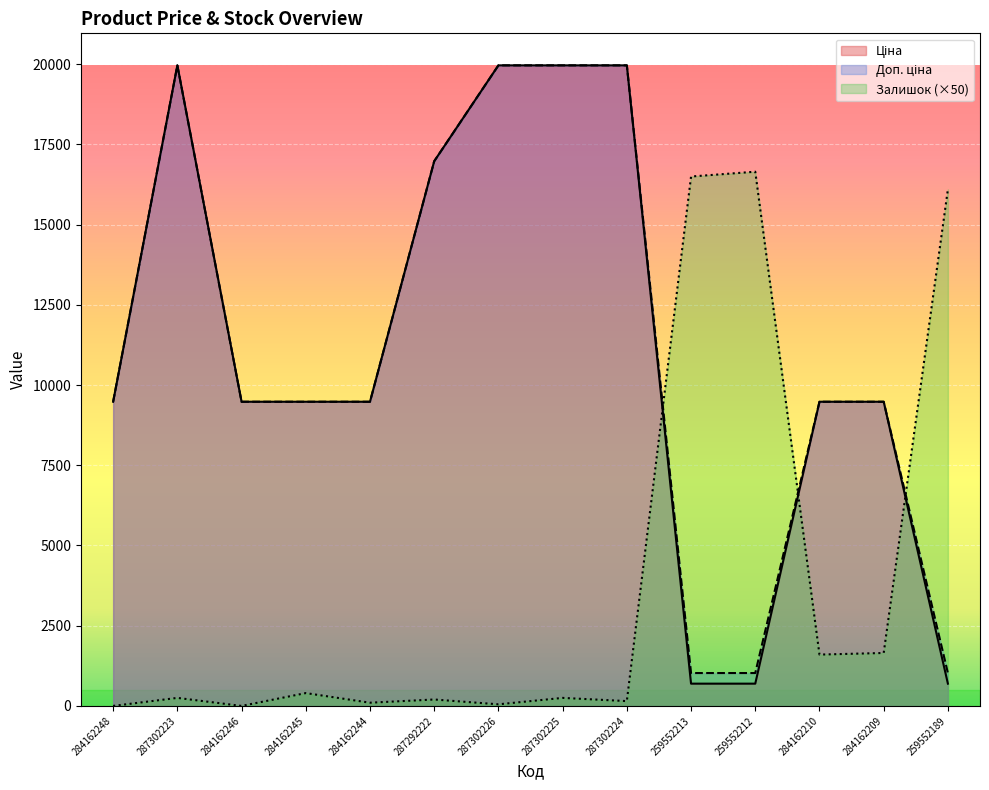

At which category does Залишок reach its first local peak?

287302223